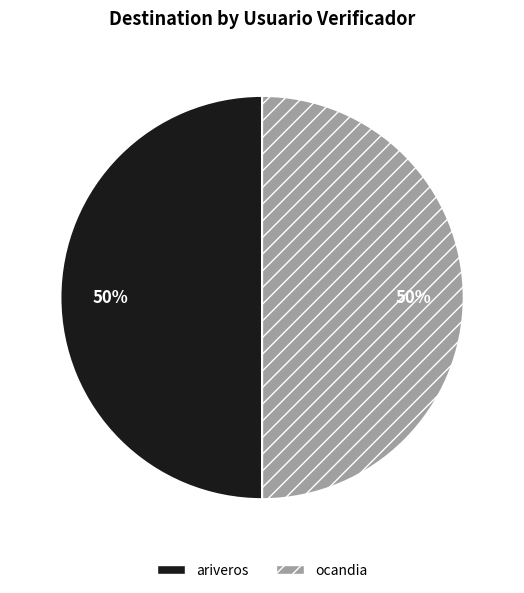

What is the ratio of the value at ocandia to the value at ariveros?

1.0